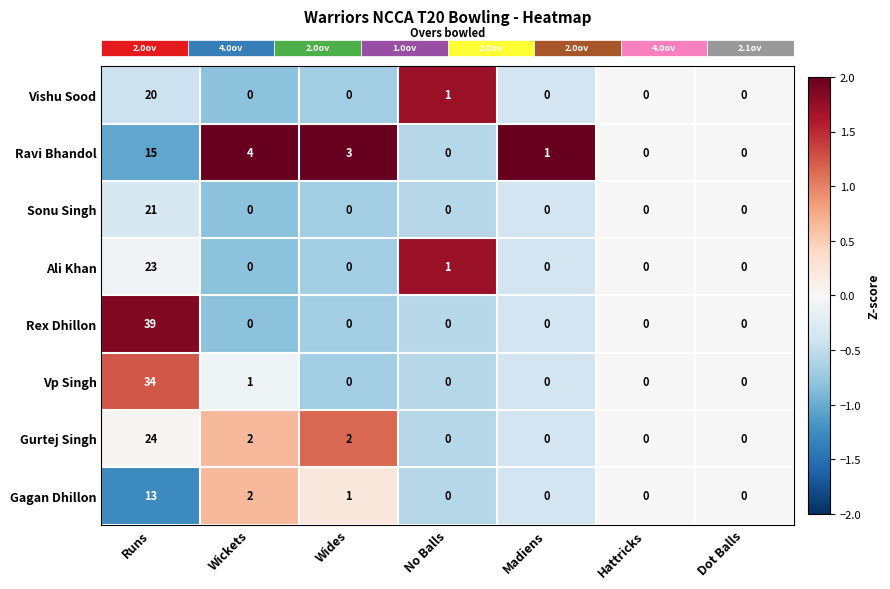

At which label is Ali Khan closest to 11?

No Balls